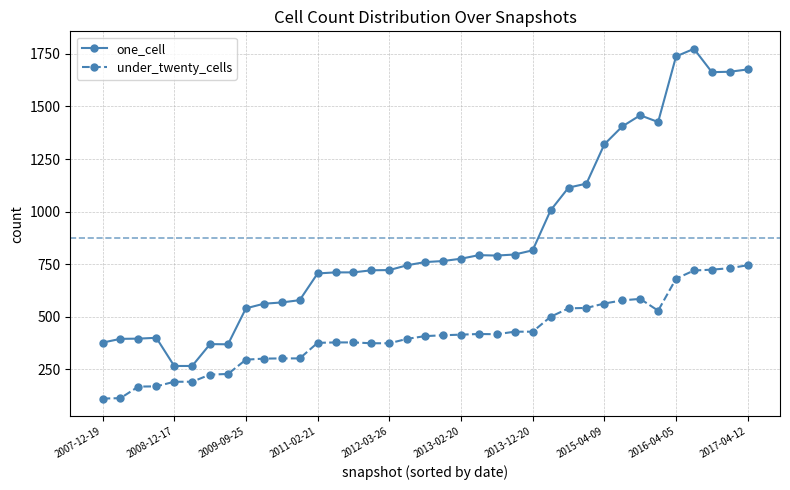

At how many categories does at least one series exceed 1026?

11